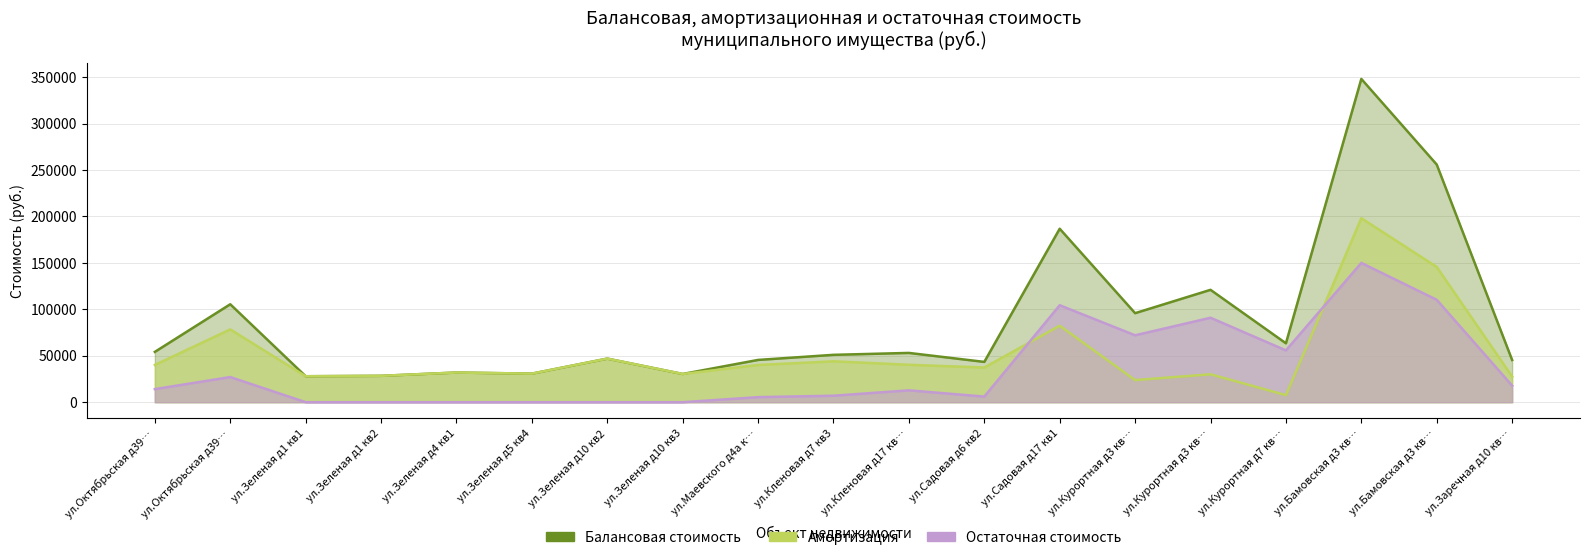

Which series changed the most between ул.Курортная д7 кв… and ул.Заречная д10 кв…?

Остаточная стоимость